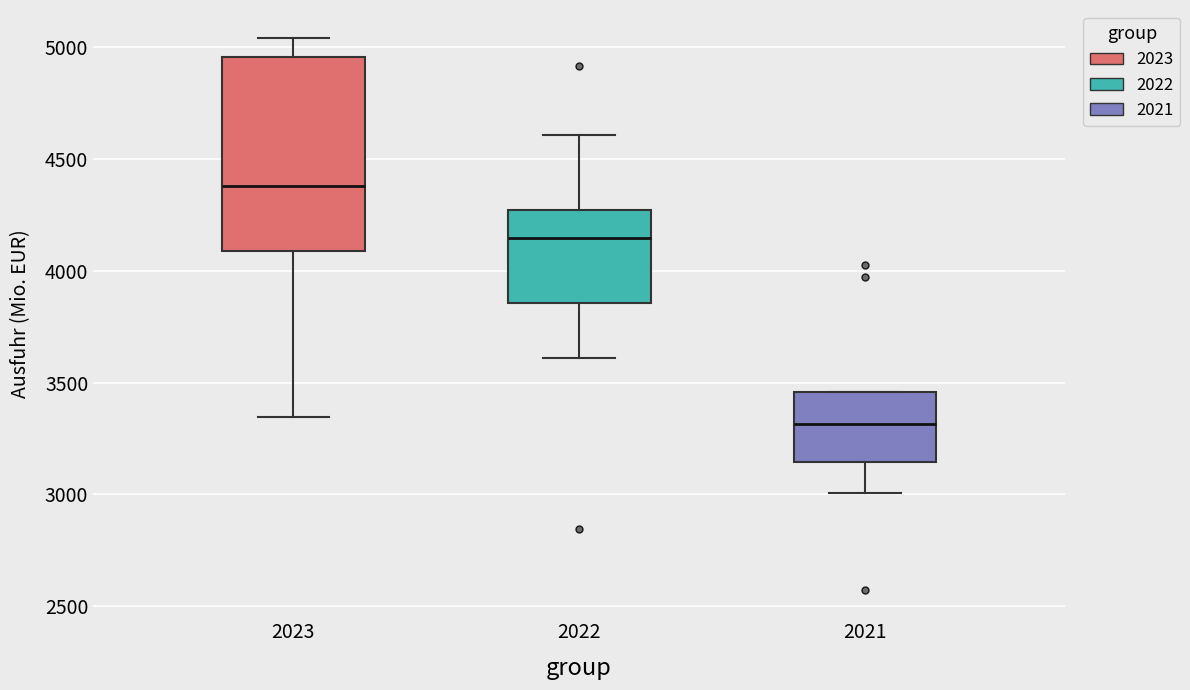

Which box has the lowest median line?

2021